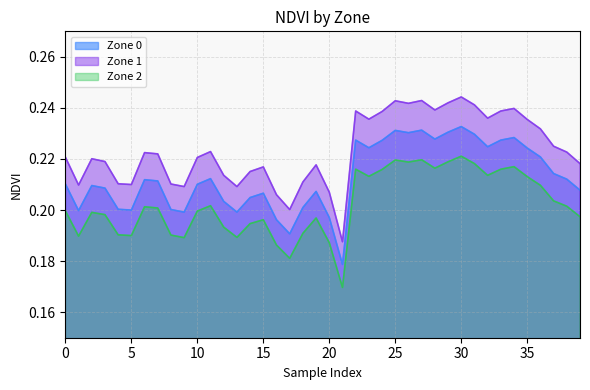

What is the value of the Zone 0 point at the 38th from the left?

0.2